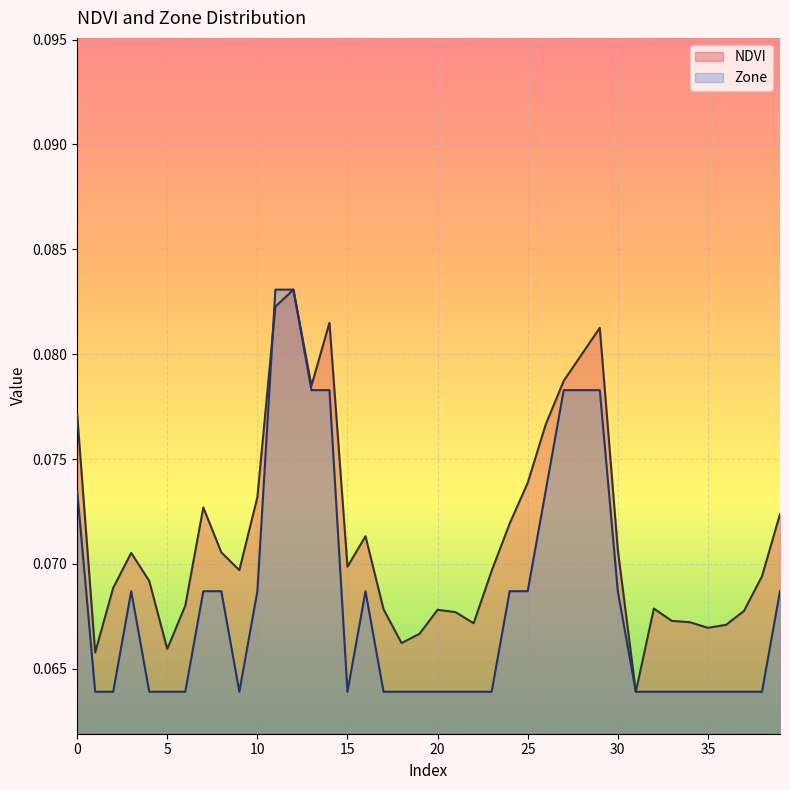

Is the value of NDVI at 16 greater than the value of Zone at 26?

No